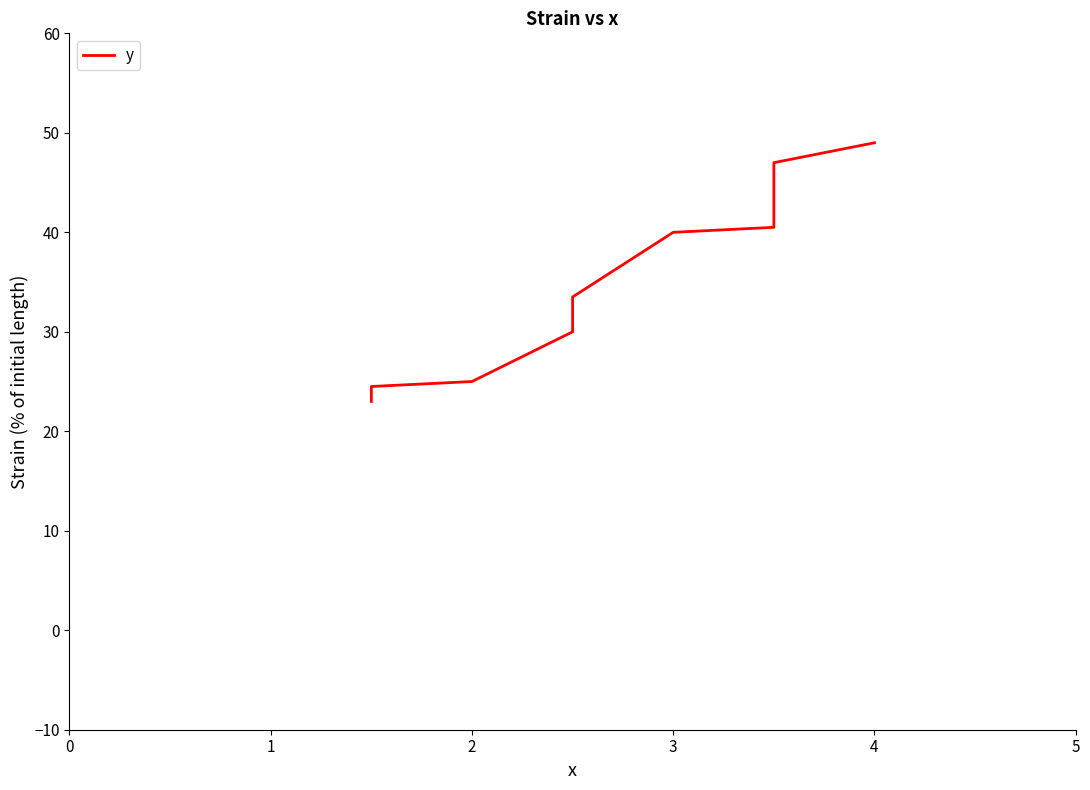

Does the chart have visible grid lines?

No